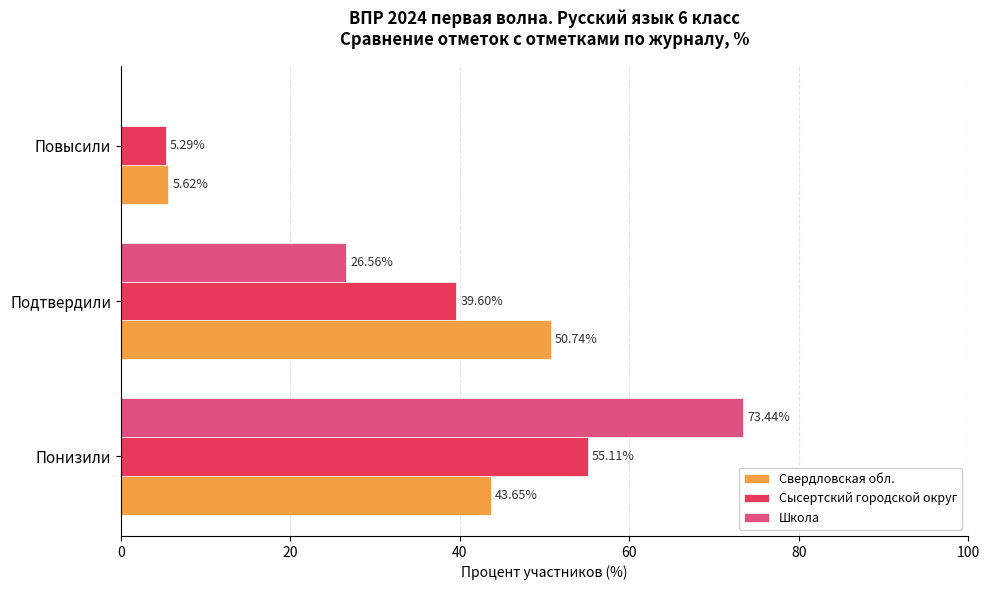

What are all the series names shown in the legend?

Свердловская обл., Сысертский городской округ, Школа